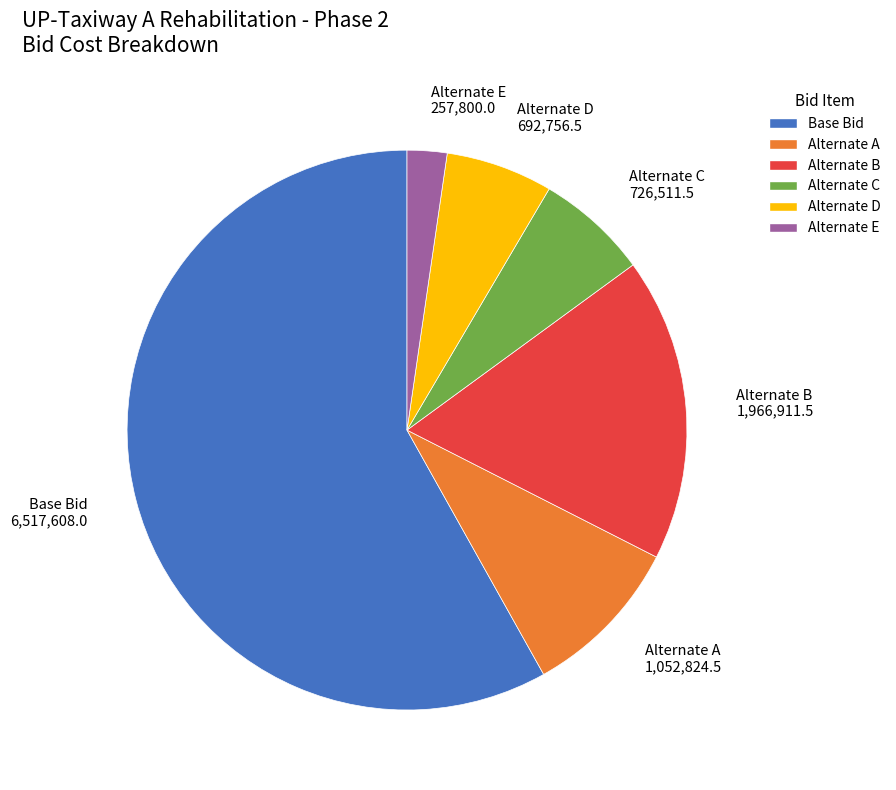

How many slices are in this pie chart?

6